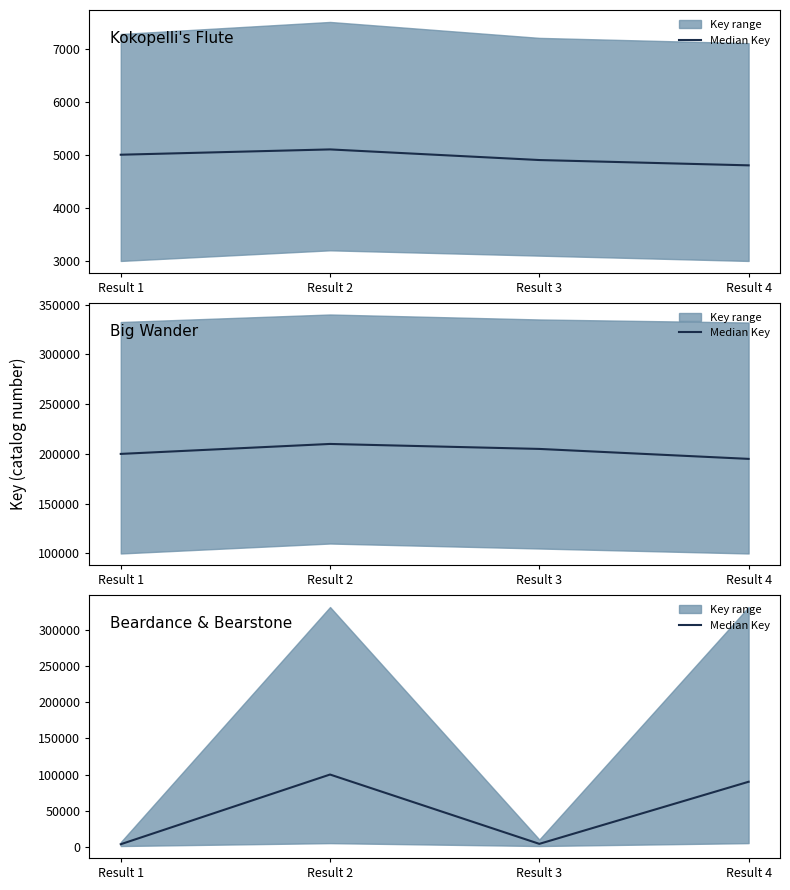

Where does the data first go above 90000?

Result 2